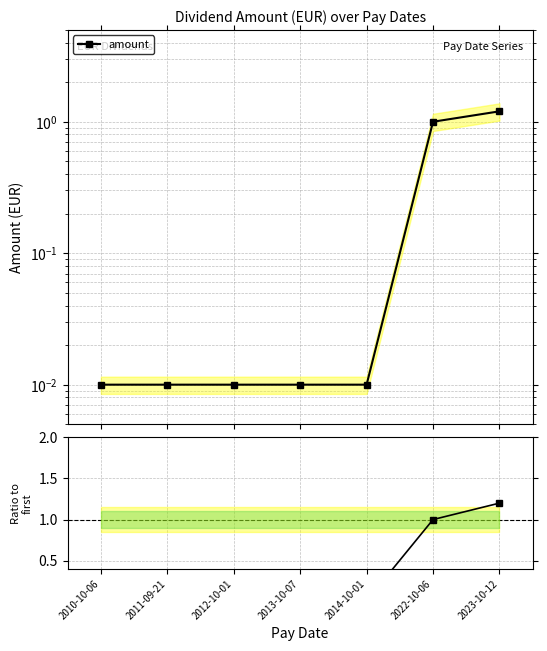

At which label does amount reach its minimum?

2010-10-06